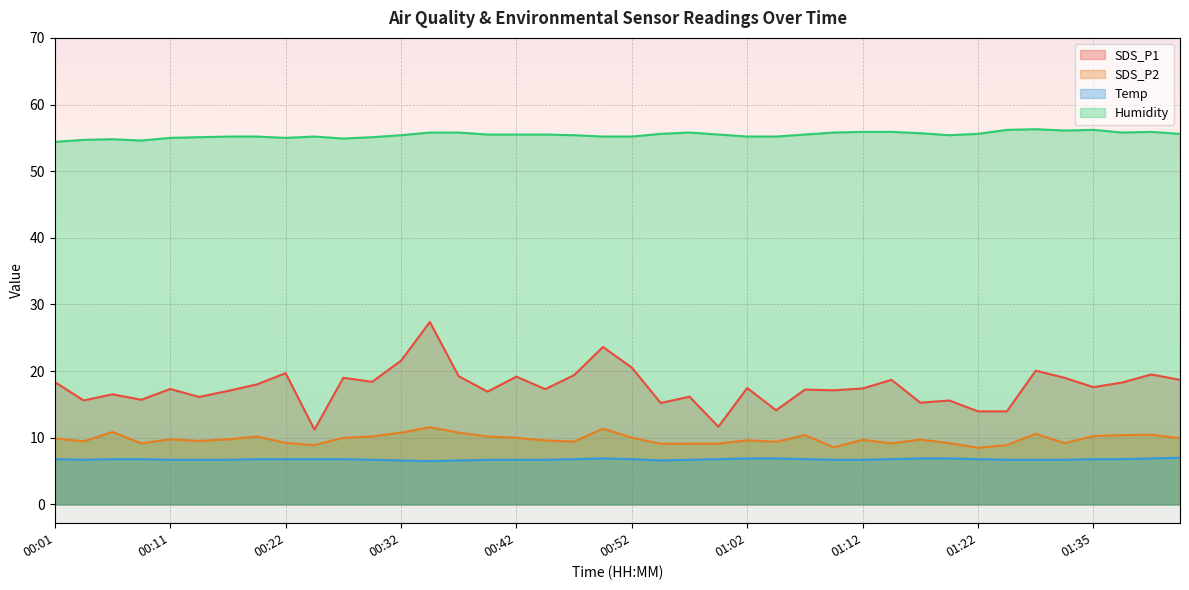

List the labels in order of Humidity value, smallest first.

00:01, 00:09, 00:04, 00:06, 00:27, 00:11, 00:22, 00:14, 00:30, 00:17, 00:19, 00:25, 00:49, 00:52, 01:02, 01:04, 00:32, 00:47, 01:19, 00:40, 00:42, 00:45, 00:59, 01:07, 00:54, 01:22, 01:43, 01:17, 00:35, 00:37, 00:57, 01:09, 01:38, 01:12, 01:14, 01:40, 01:33, 01:28, 01:35, 01:30